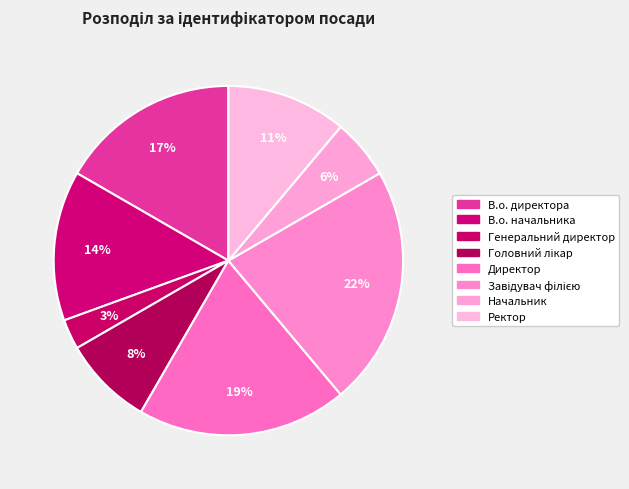

Count the number of slices in the pie.

8